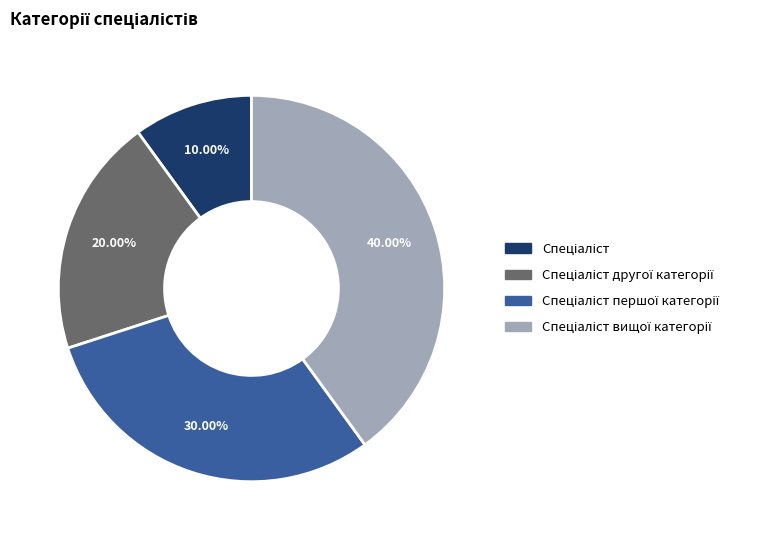

Is there any slice that represents more than half of the pie?

No